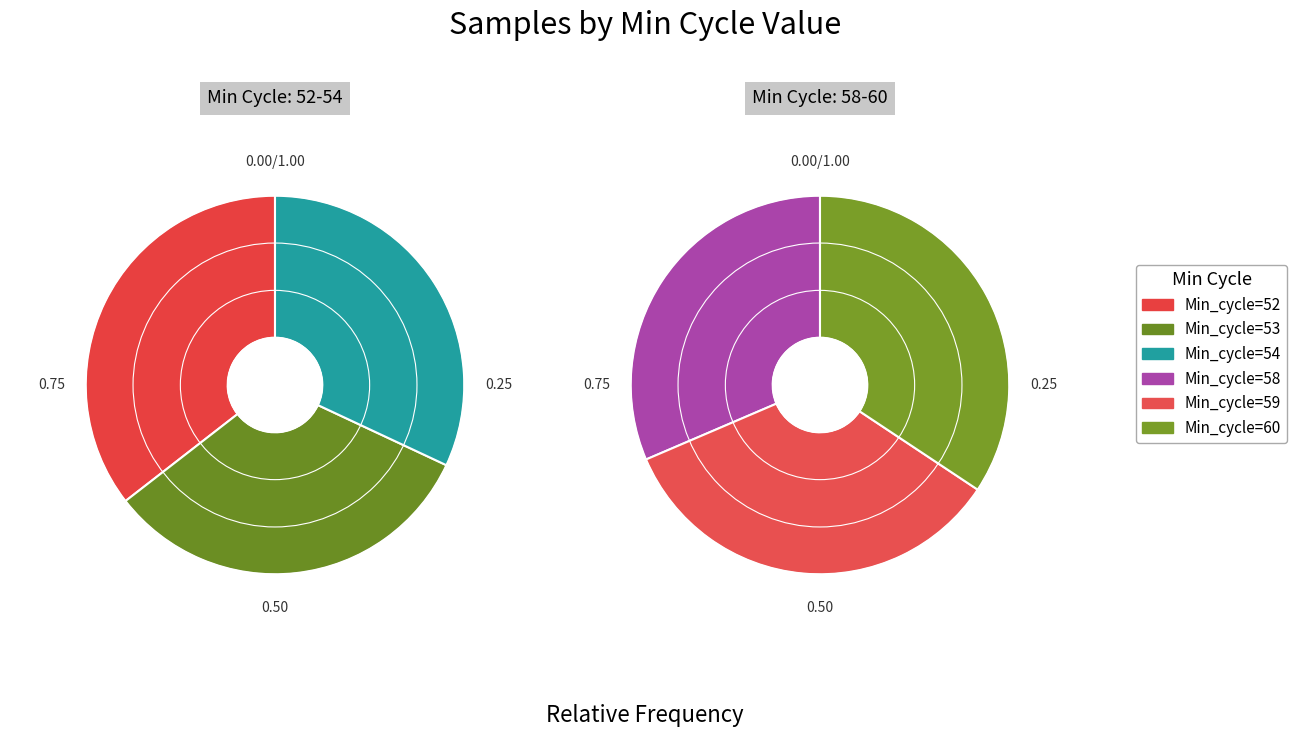

How many slices are in this pie chart?

6